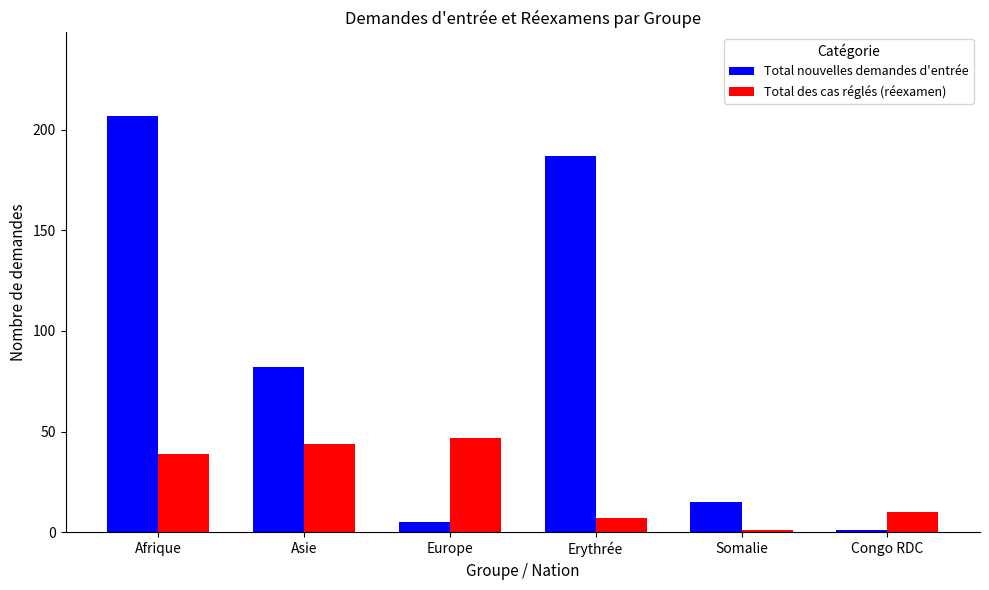

What is the value of the Total nouvelles demandes d'entrée bar at the 6th from the left?

1